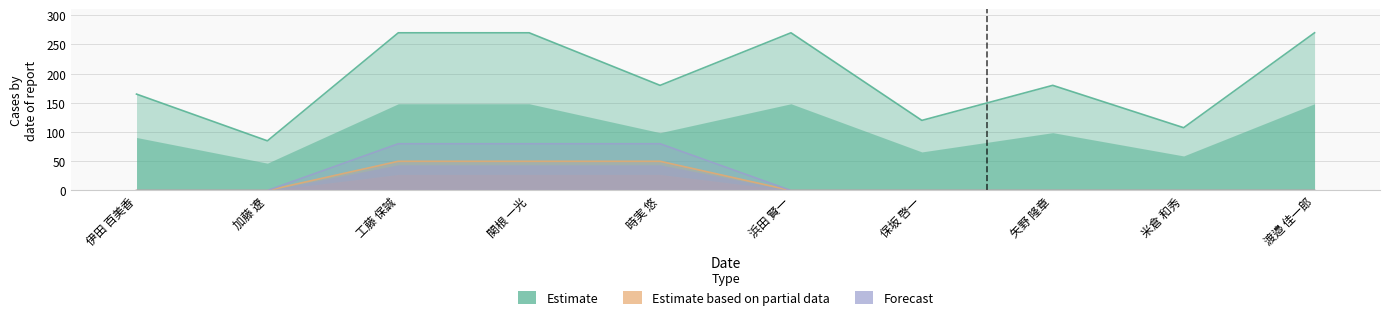

List the labels in order of Estimate value, largest first.

工藤 保誠, 関根 一光, 浜田 賢一, 渡邉 佳一郎, 時実 悠, 矢野 隆章, 伊田 百美香, 保坂 啓一, 米倉 和秀, 加藤 遼